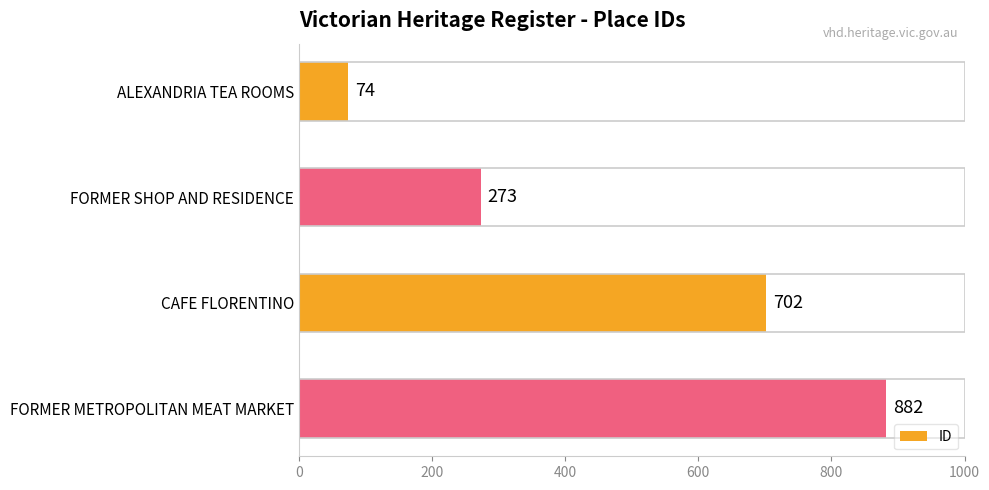

Between FORMER SHOP AND RESIDENCE and FORMER METROPOLITAN MEAT MARKET, which is larger?

FORMER METROPOLITAN MEAT MARKET